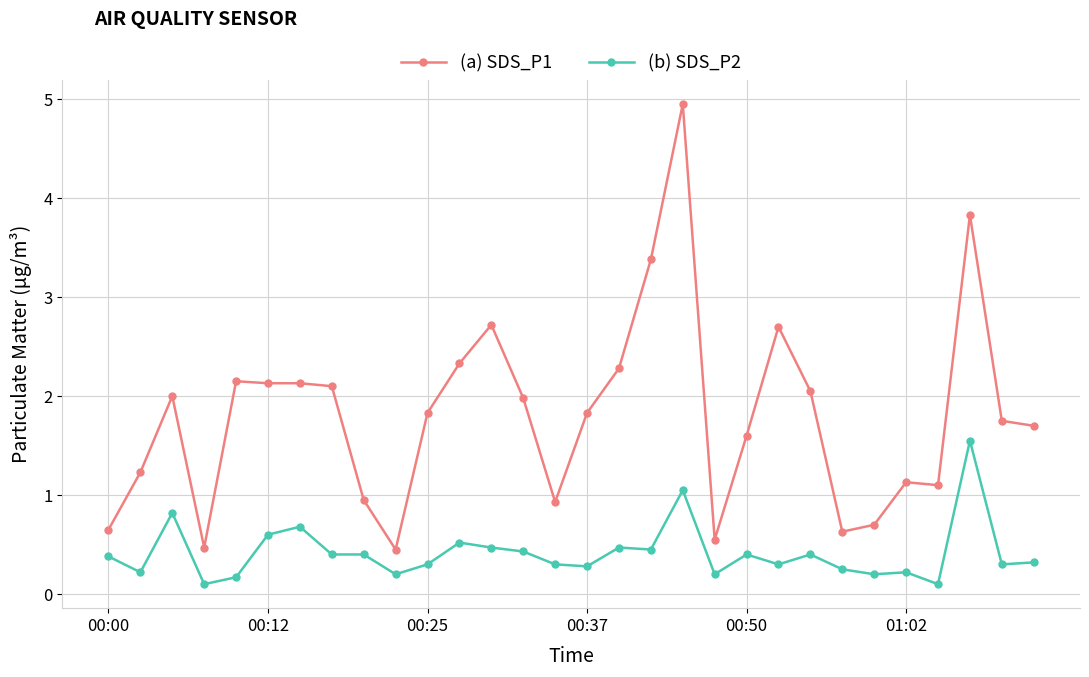

What is the difference between the maximum and minimum values in the (a) SDS_P1 series?

4.5